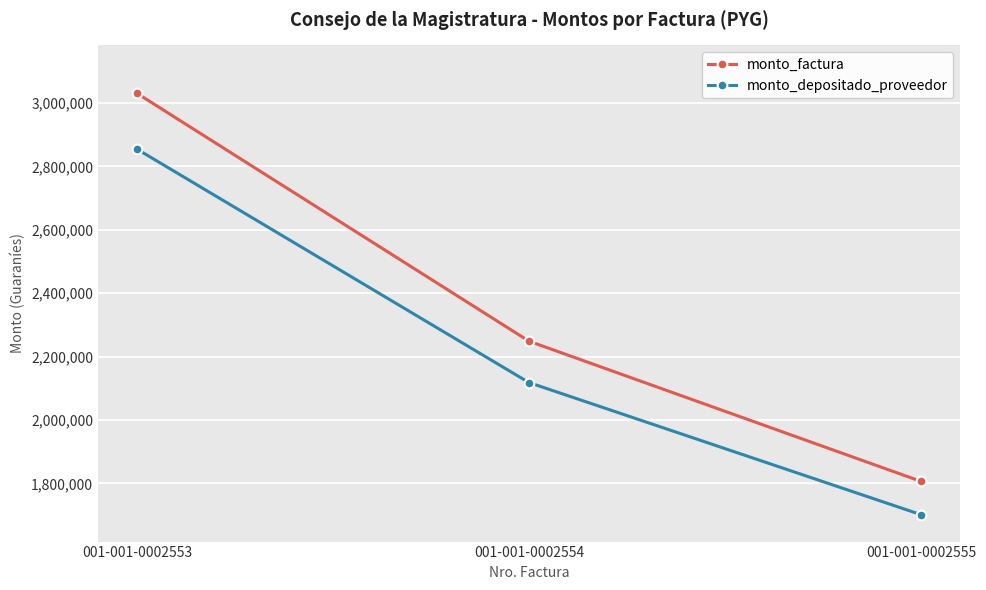

Which series has the largest total across all categories?

monto_factura